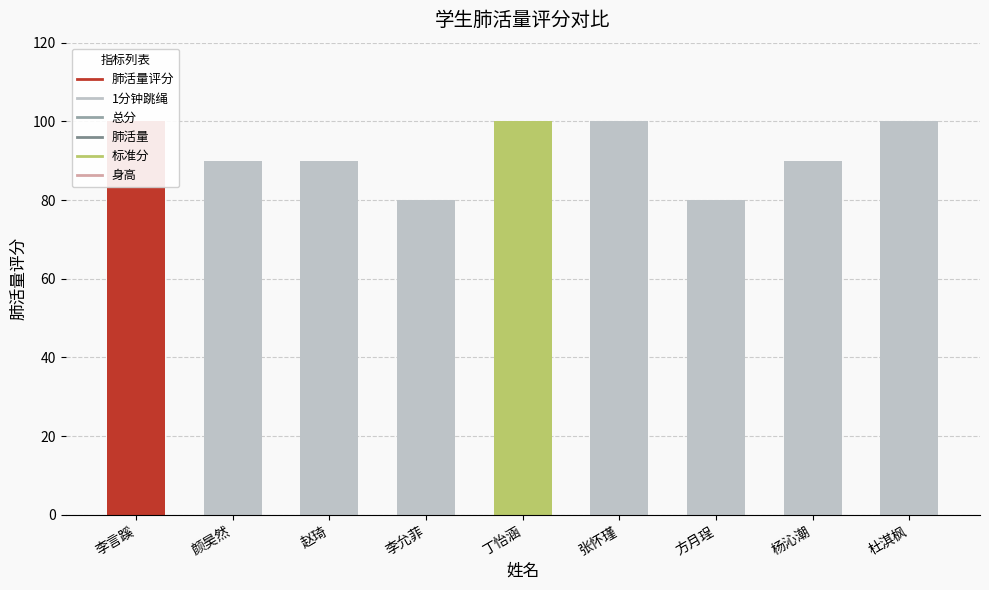

What is the value of the 3rd bar from the left?

90